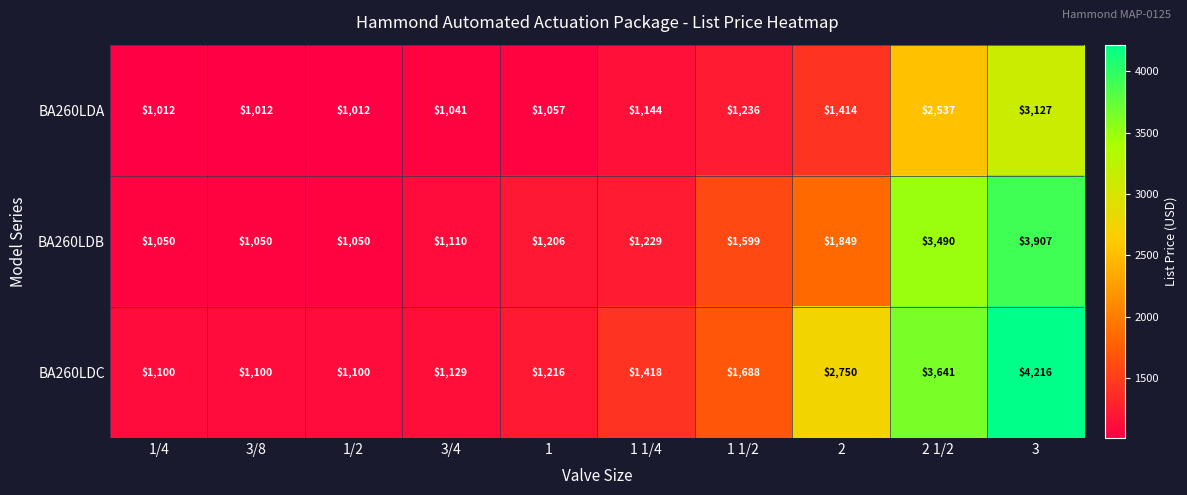

What is the average value of the BA260LDC series?

1936